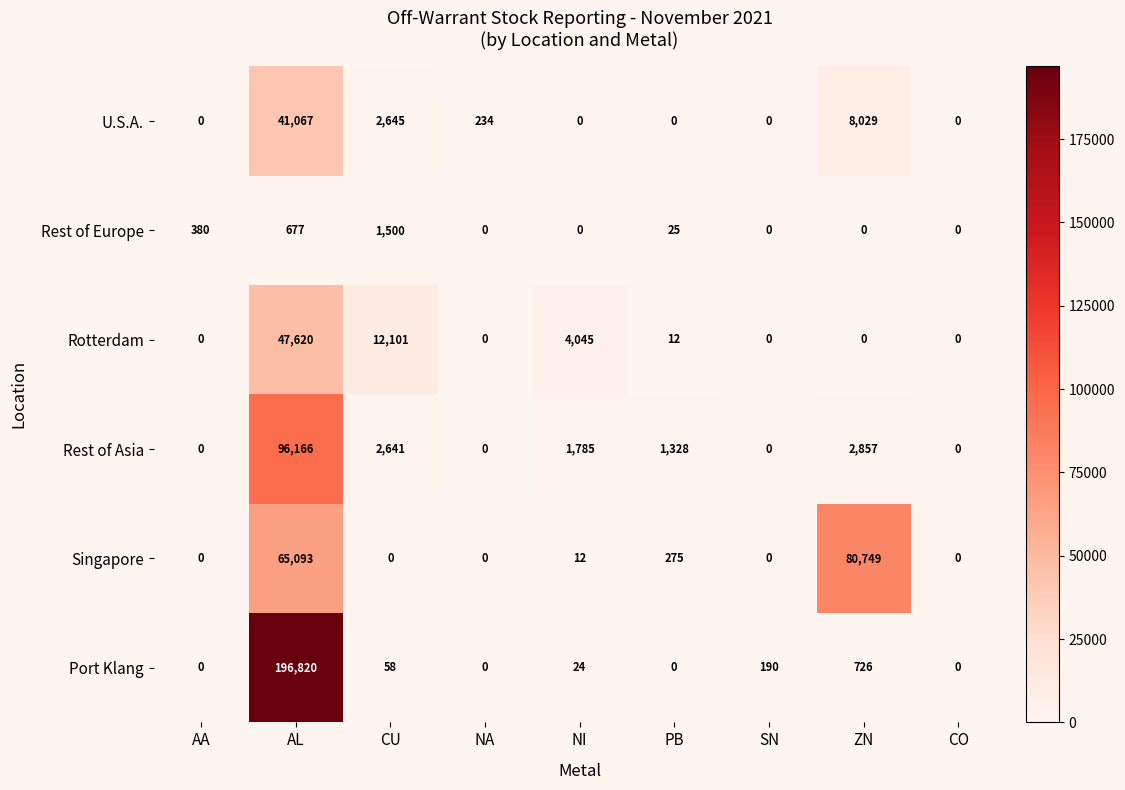

At how many categories does at least one series exceed 52382?

2